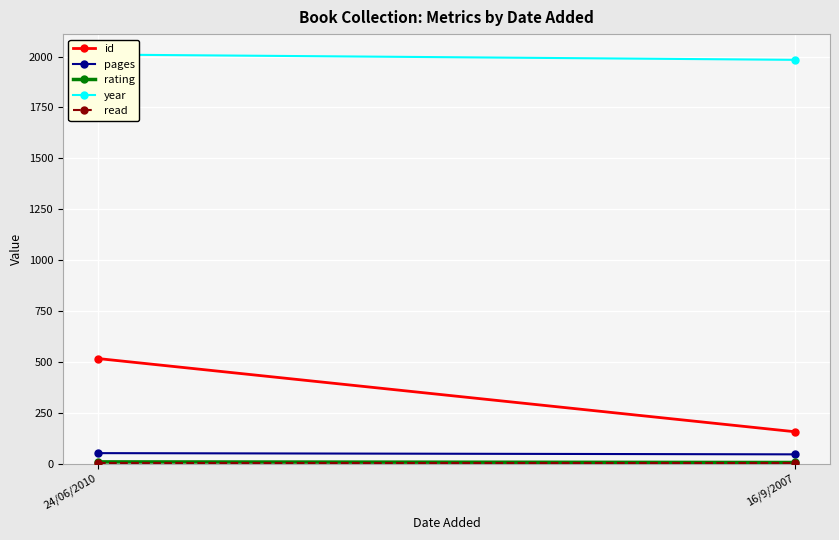

Between 24/06/2010 and 16/9/2007, which series saw the biggest shift?

id